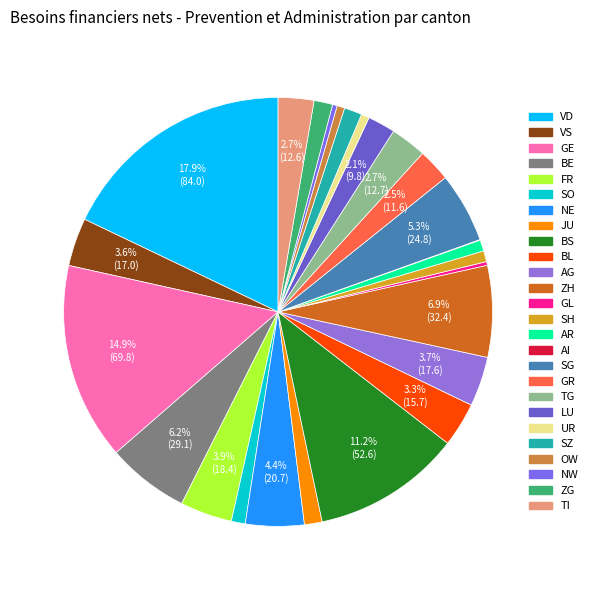

What portion of the pie excludes GL?

99.7%